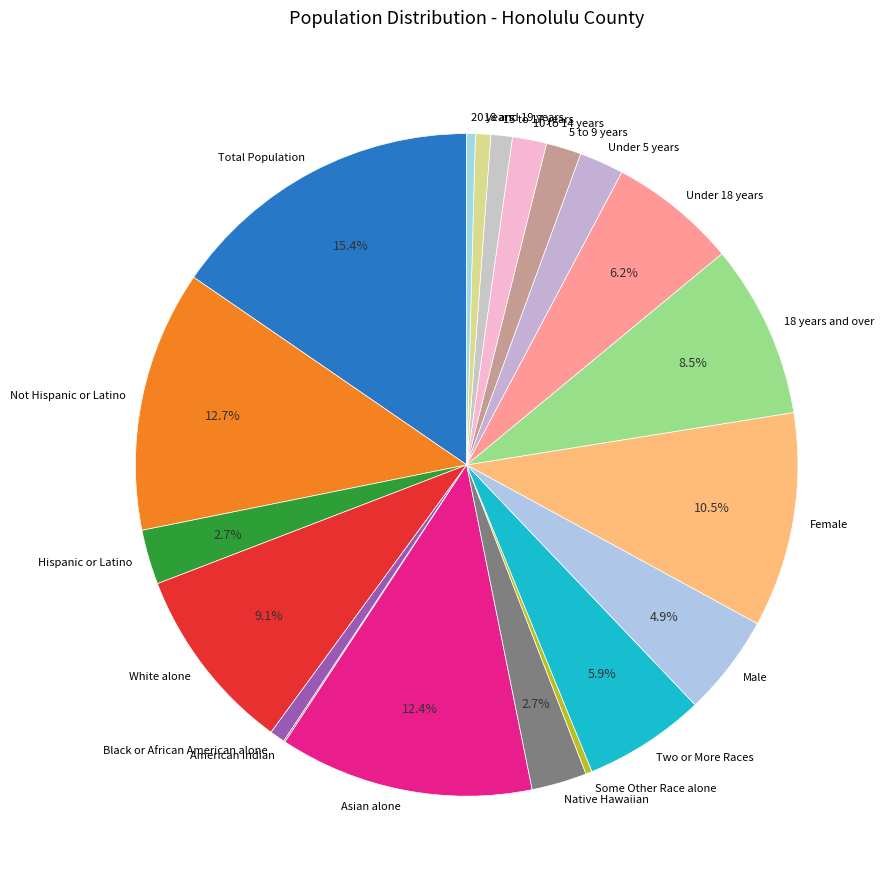

Which slice is the largest?

Total Population